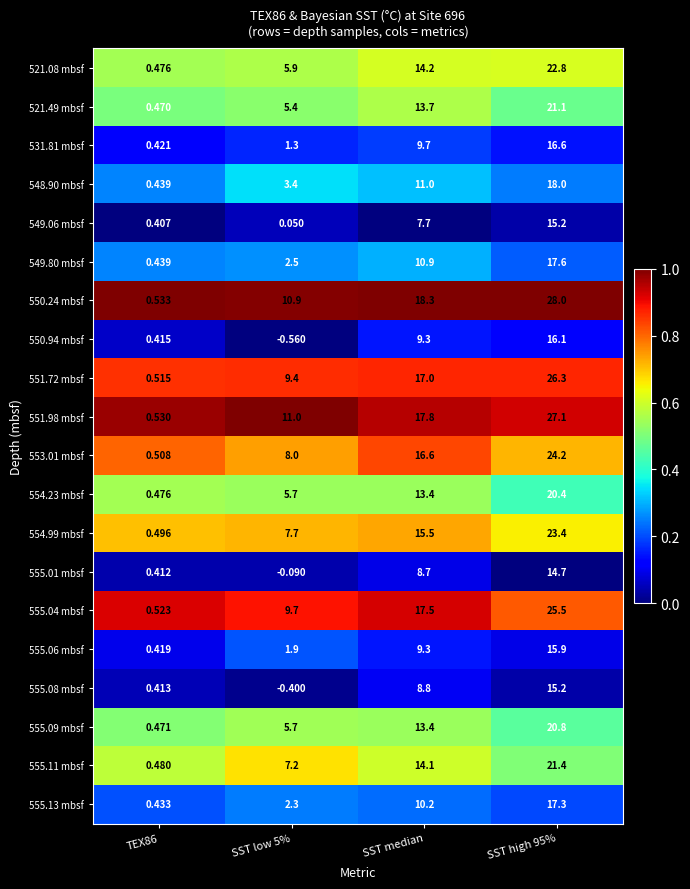

Which series has the largest total across all categories?

550.24 mbsf